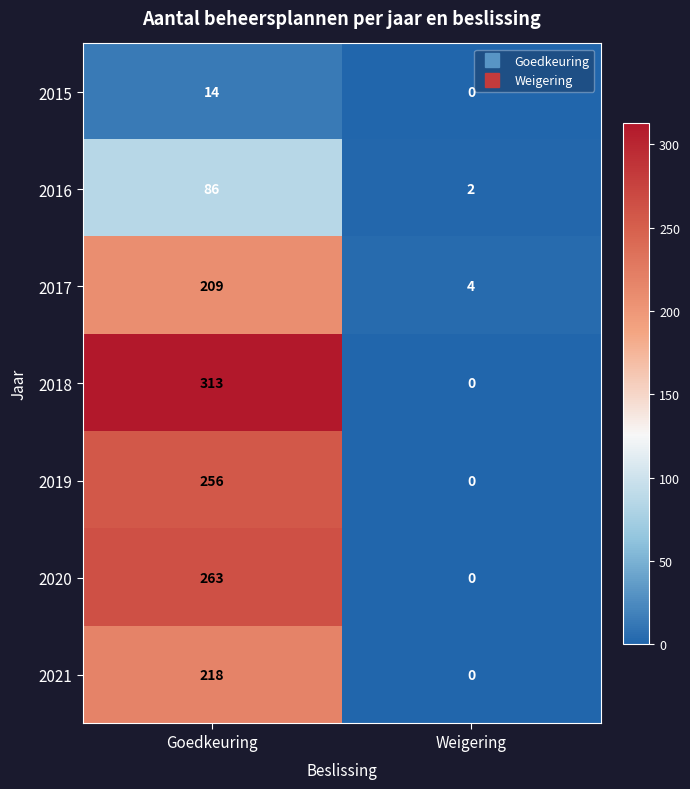

Is it true that 2021 equals 132 at Goedkeuring?

False